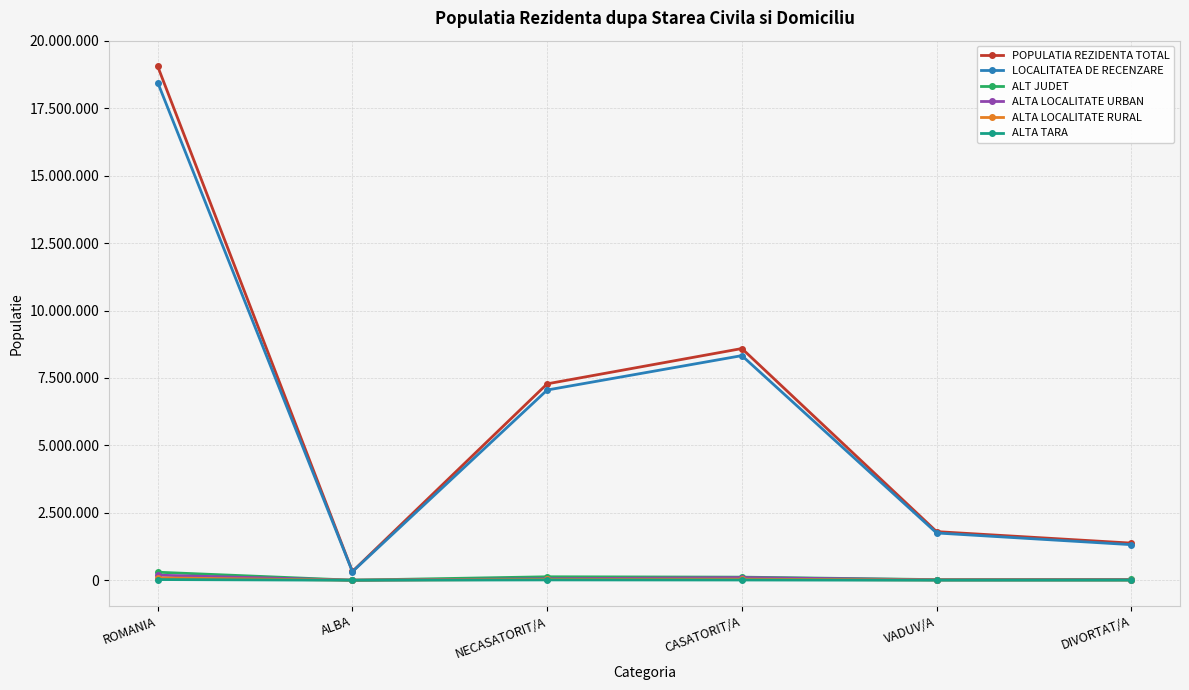

Reading right to left, extract all data points from this chart.

POPULATIA REZIDENTA TOTAL: DIVORTAT/A=1376727	VADUV/A=1803029	CASATORIT/A=8591549	NECASATORIT/A=7282510	ALBA=325941	ROMANIA=19053815
LOCALITATEA DE RECENZARE: DIVORTAT/A=1319372	VADUV/A=1752591	CASATORIT/A=8328690	NECASATORIT/A=7053002	ALBA=318788	ROMANIA=18453655
ALT JUDET: DIVORTAT/A=30224	VADUV/A=23523	CASATORIT/A=115465	NECASATORIT/A=128619	ALBA=2435	ROMANIA=297831
ALTA LOCALITATE URBAN: DIVORTAT/A=17718	VADUV/A=16897	CASATORIT/A=98906	NECASATORIT/A=55062	ALBA=2614	ROMANIA=188583
ALTA LOCALITATE RURAL: DIVORTAT/A=6568	VADUV/A=9012	CASATORIT/A=39307	NECASATORIT/A=33425	ALBA=1729	ROMANIA=88312
ALTA TARA: DIVORTAT/A=2845	VADUV/A=1006	CASATORIT/A=9181	NECASATORIT/A=12402	ALBA=375	ROMANIA=25434